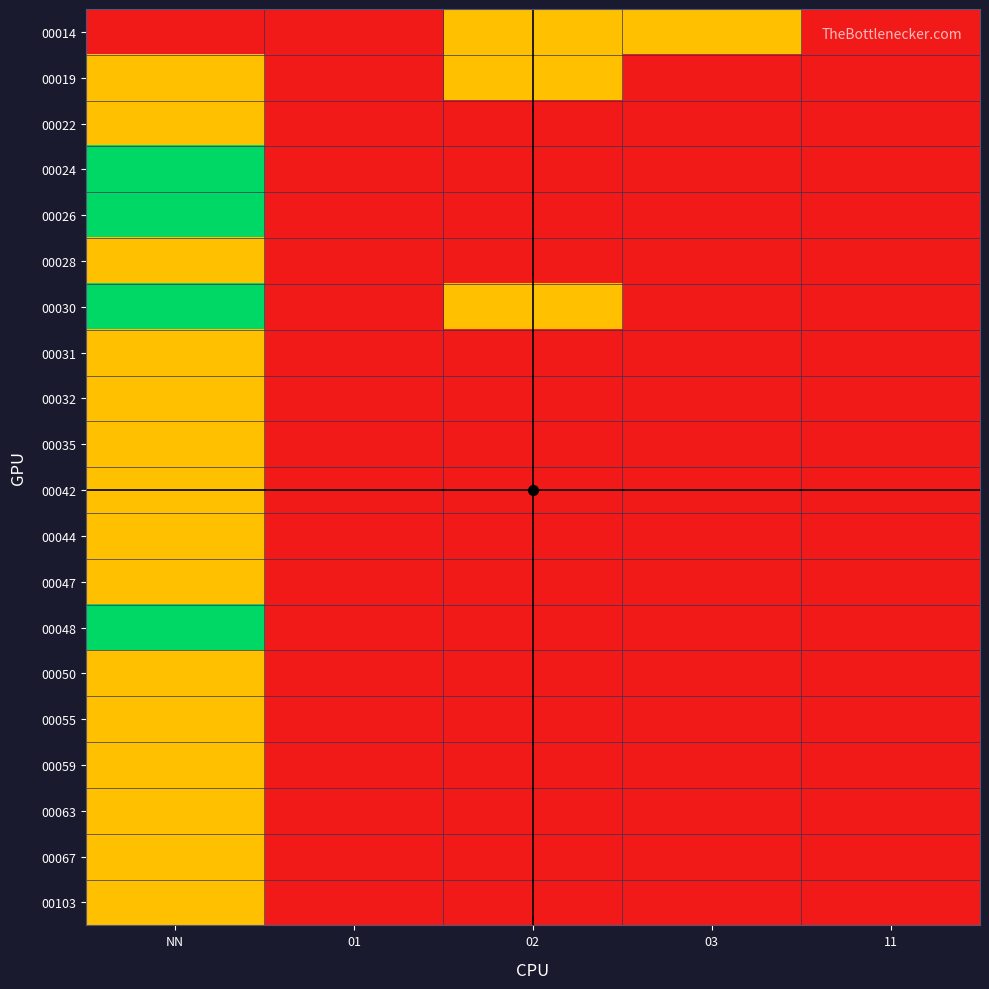

What is the spread (max minus min) of values at 02?

1